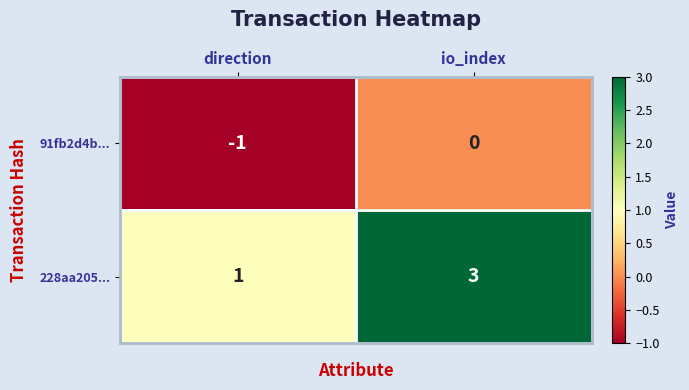

What is the greatest value displayed?

3